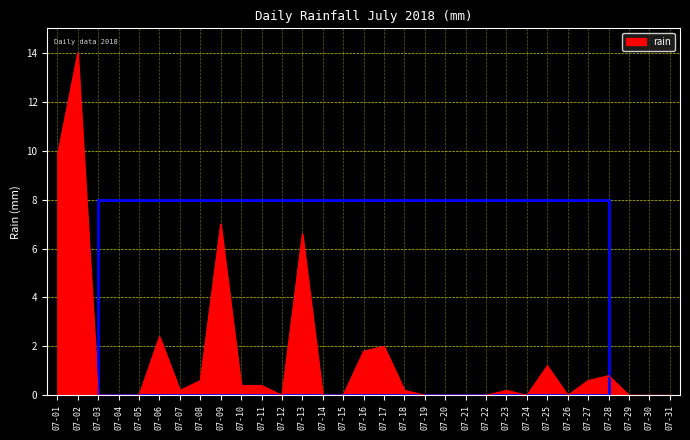

Reading right to left, list all the values displayed in this chart.

0.0	0.0	0.0	0.8	0.6	0.0	1.2	0.0	0.2	0.0	0.0	0.0	0.0	0.2	2.0	1.8	0.0	0.0	6.6	0.0	0.4	0.4	7.0	0.6	0.2	2.4	0.0	0.0	0.0	14.0	9.8